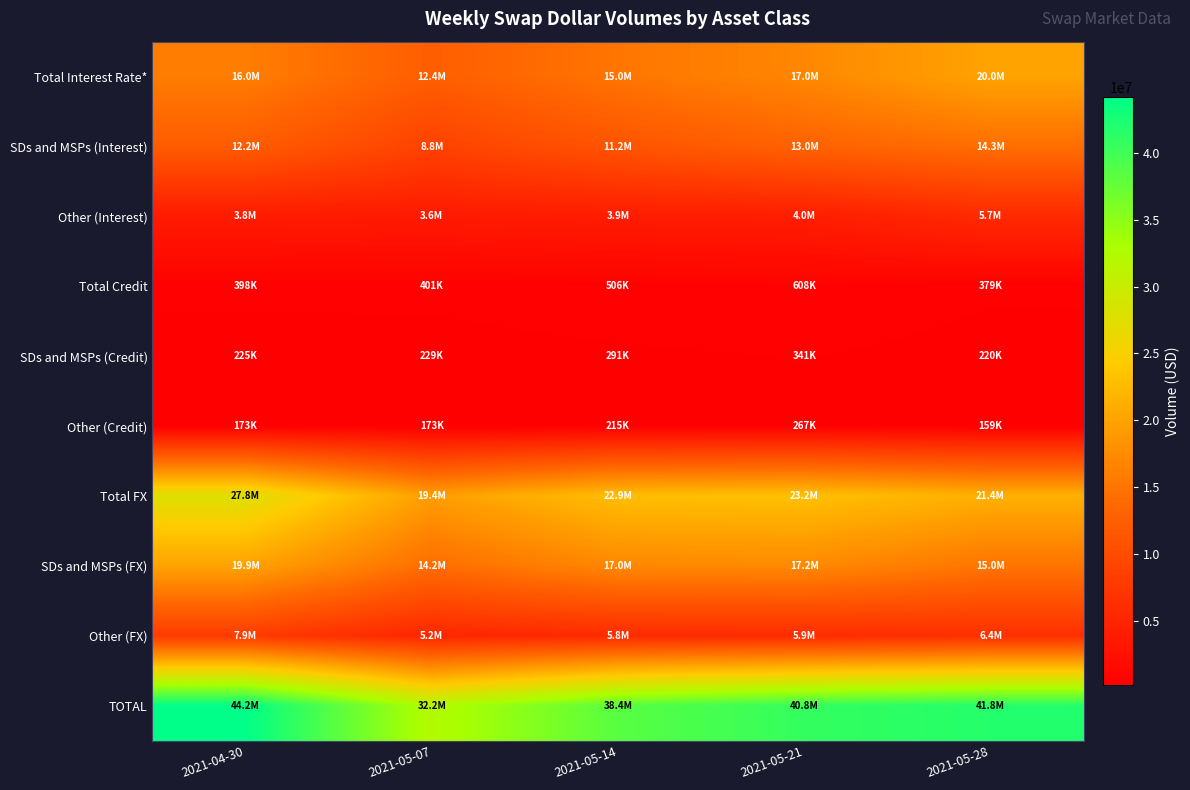

At how many categories does at least one series exceed 12865608?

5